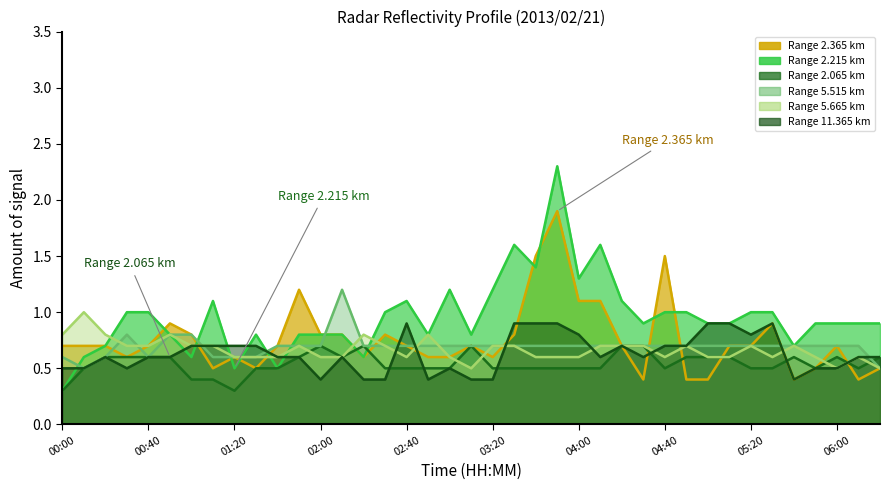

The value of 5.515 at 00:20 is 0.6. True or false?

True